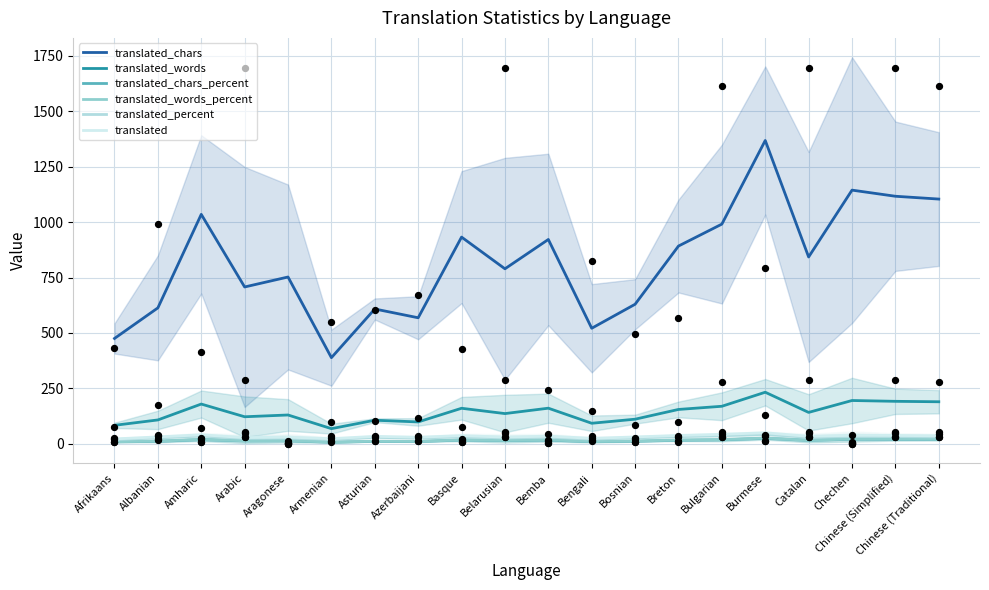

Which series has the largest total across all categories?

translated_chars